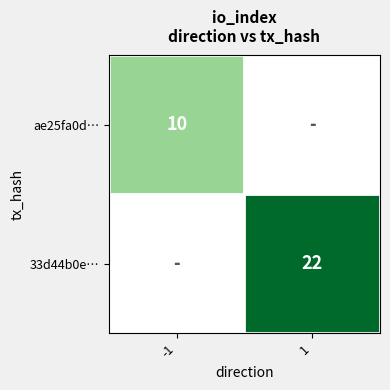

The ae25fa0d… series shows 14 at -1. True or false?

False